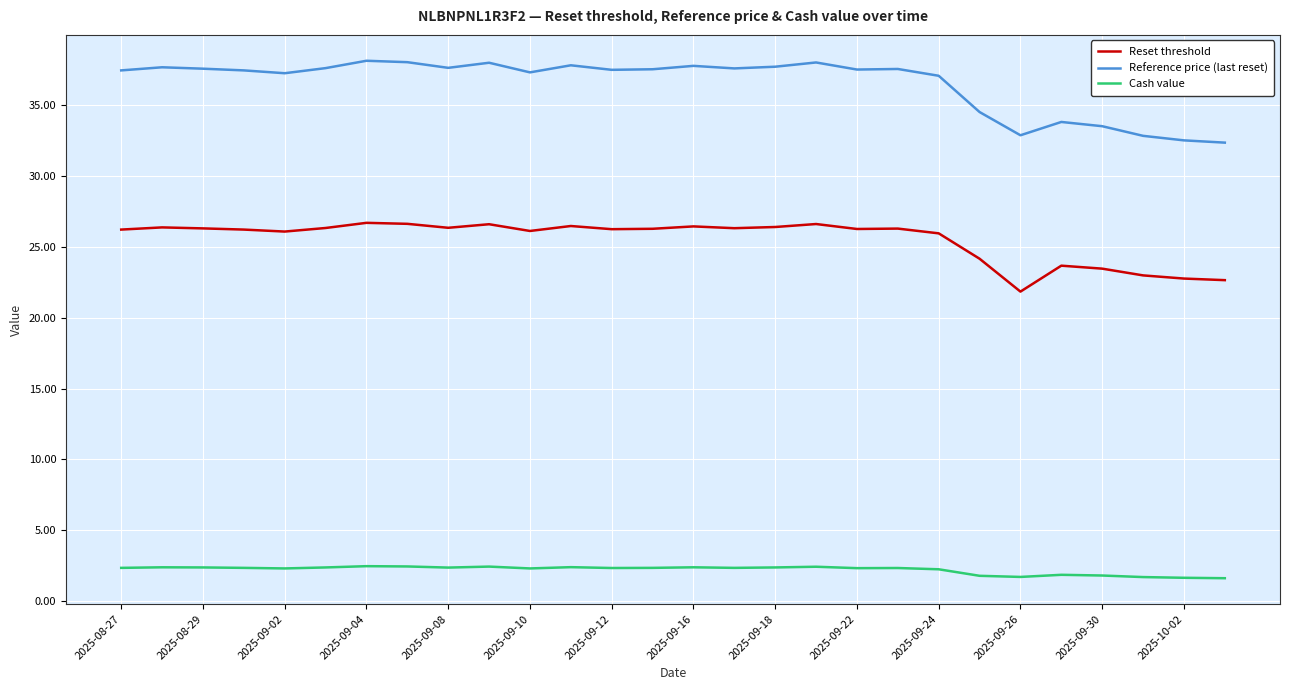

True or false: Reset threshold and Cash value intersect in this chart.

False